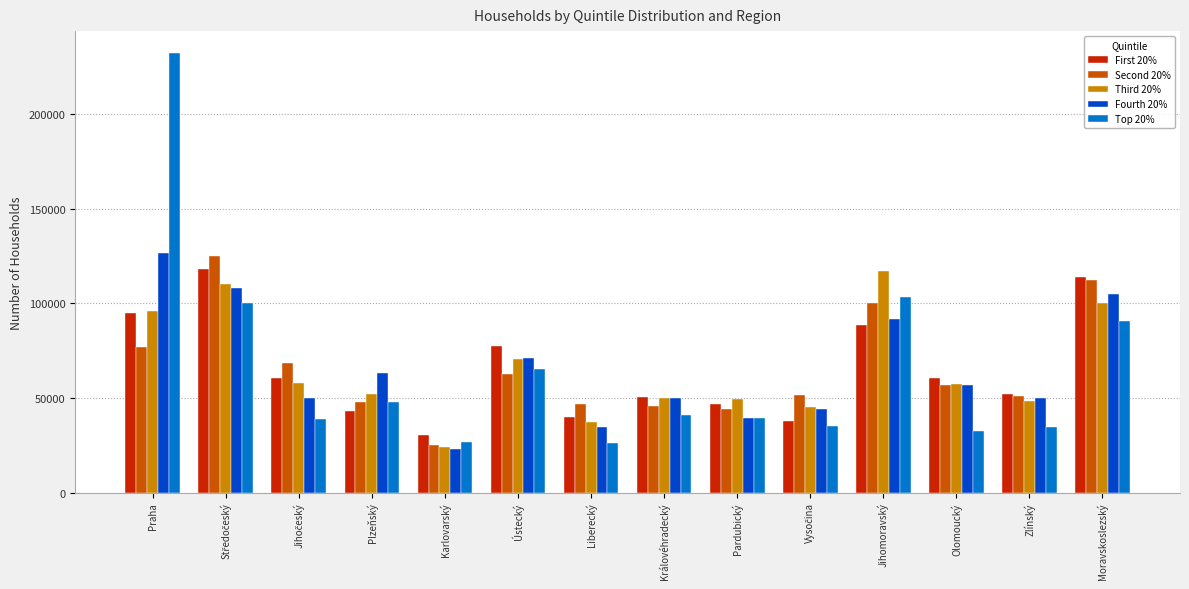

What is the spread (max minus min) of values at Moravskoslezský?

23355.6